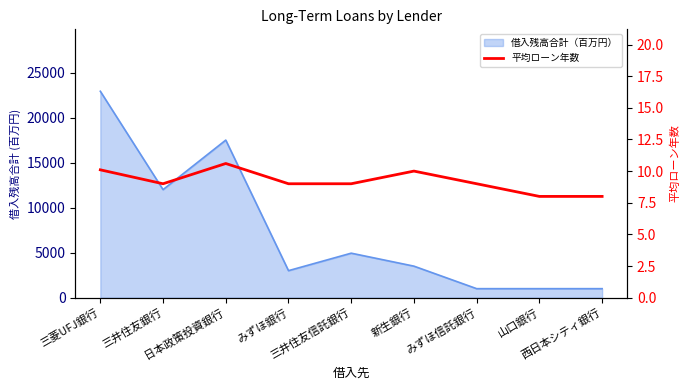

How many lines are shown in the chart?

1